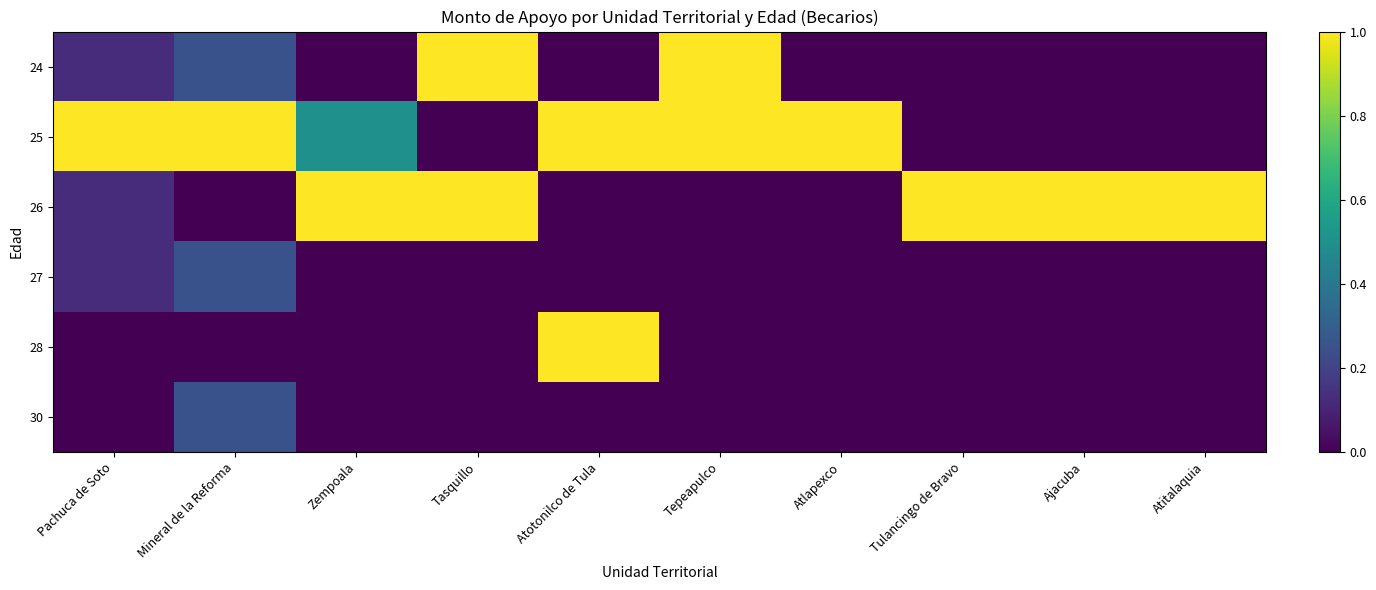

What is the difference between the highest and lowest values at Tasquillo?

1.0